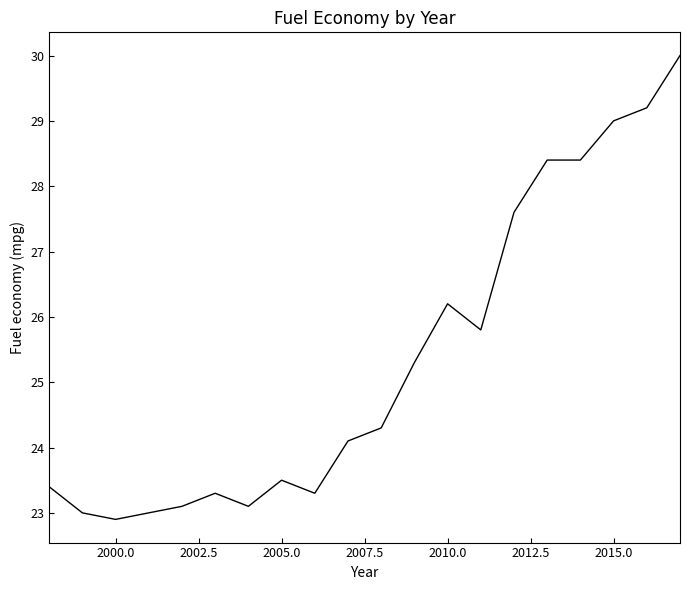

What is the maximum value shown in the chart?

30.0